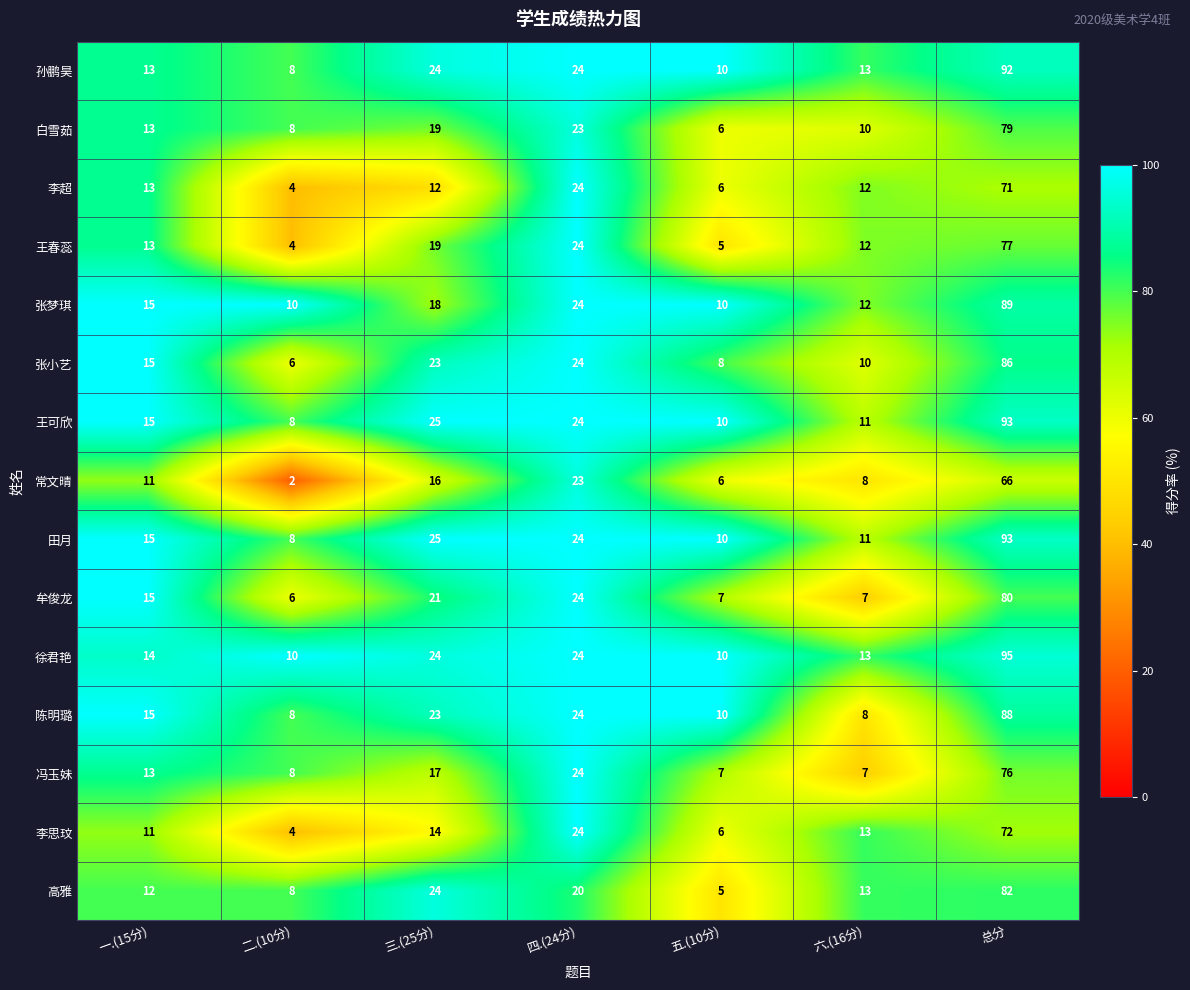

What is the smallest value displayed?

2